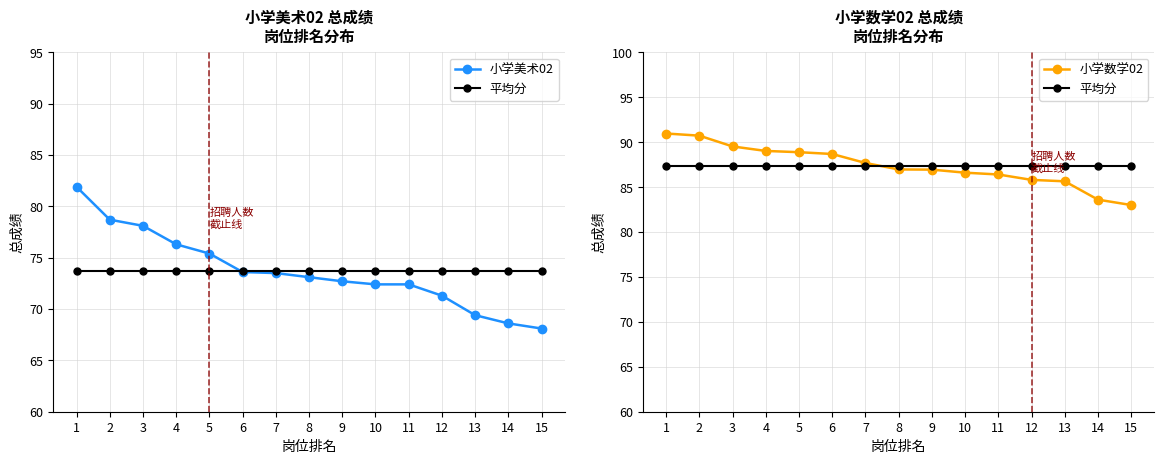

What are all the series names shown in the legend?

小学美术02, 平均分, 小学数学02